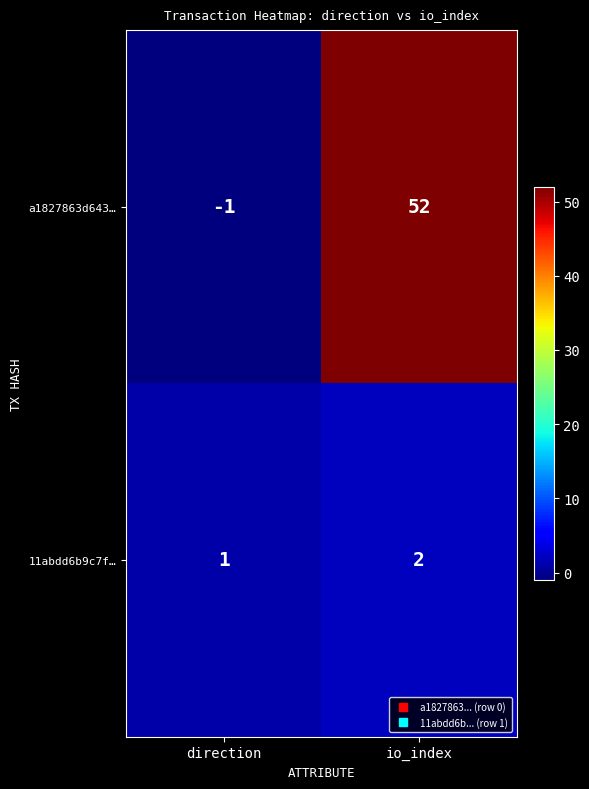

At which category does the chart reach its minimum across all series?

direction